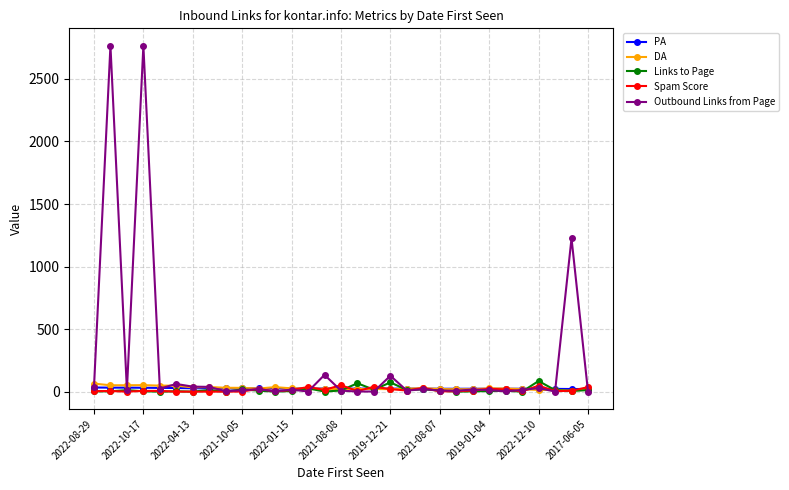

What is the greatest value displayed?

2766